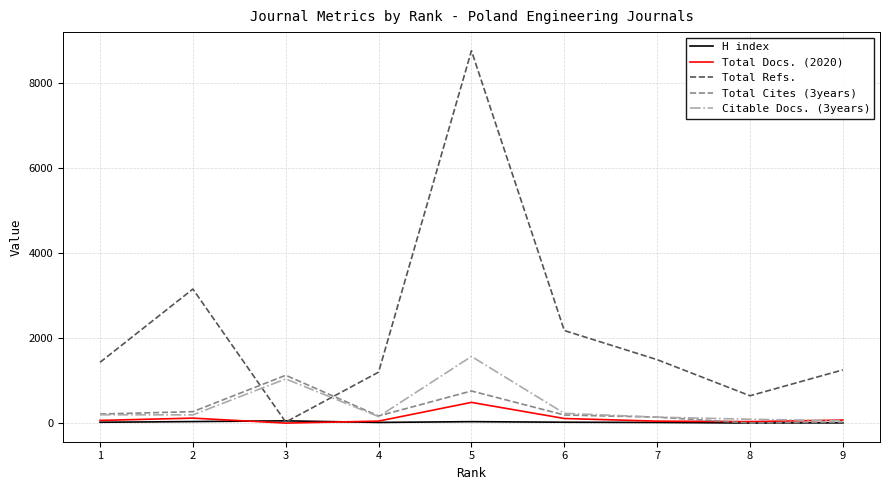

What is the average value of the Total Docs. (2020) series?

109